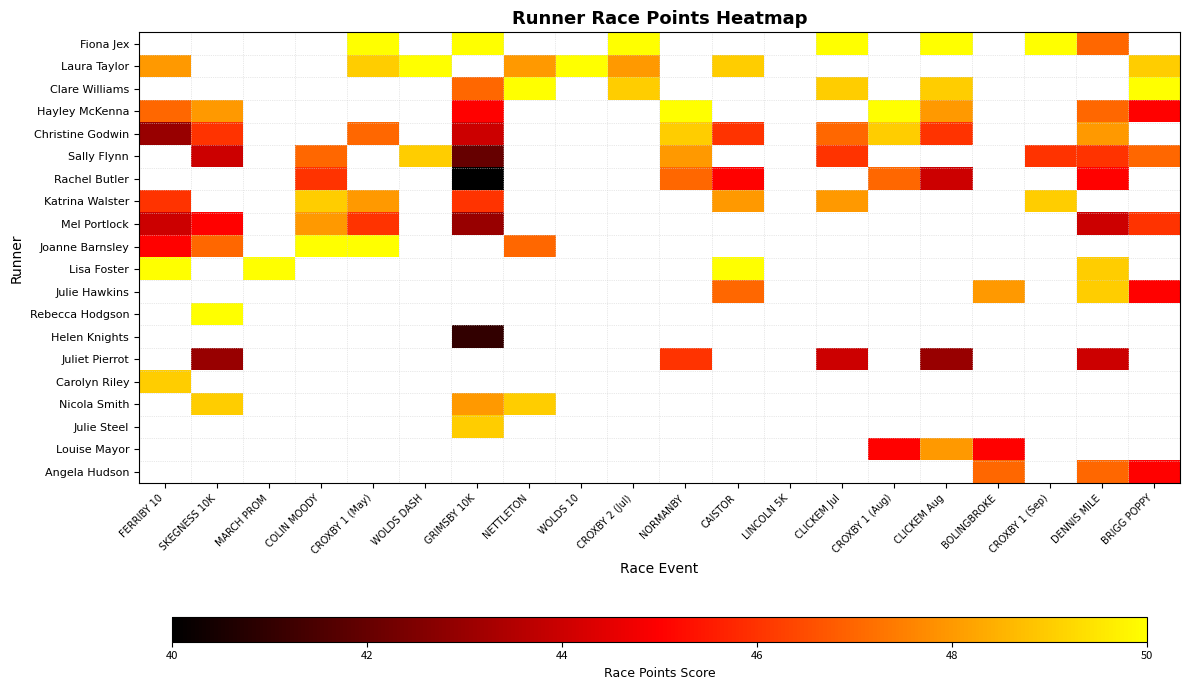

Which series changed the most between CROXBY 1 (May) and NETTLETON?

Joanne Barnsley